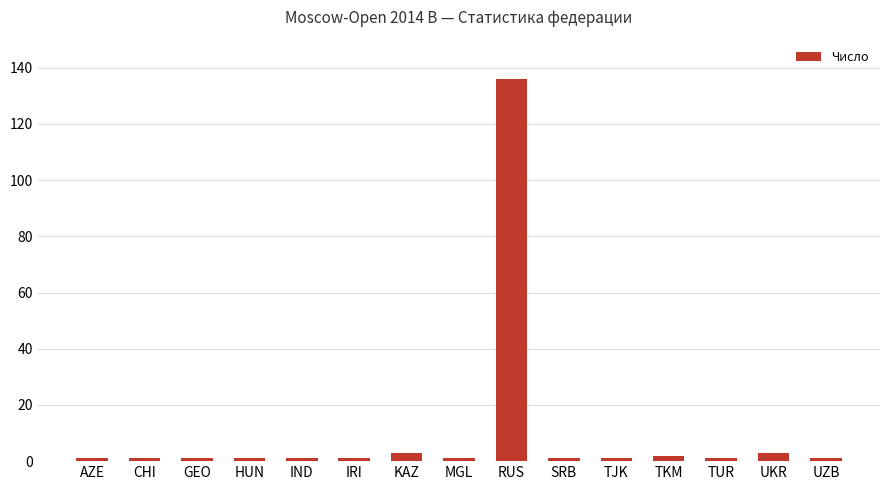

Are the bars grouped side by side (vs. stacked)?

No